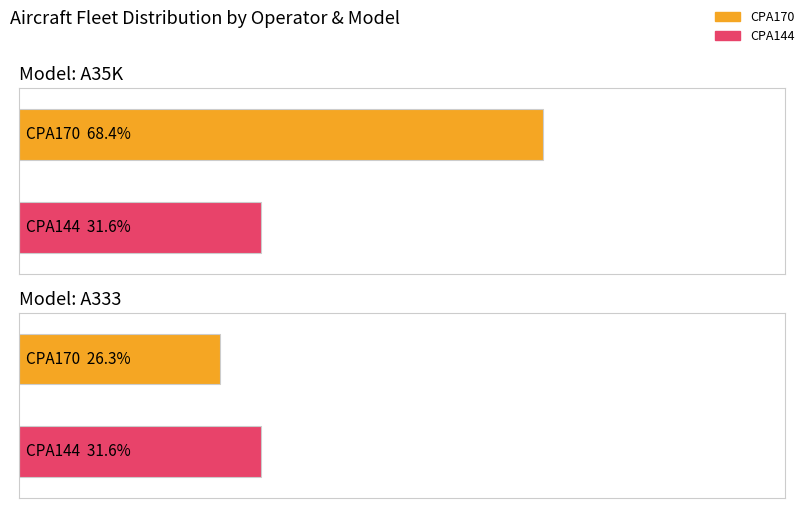

Which series changed the most between A35K and A333?

CPA170